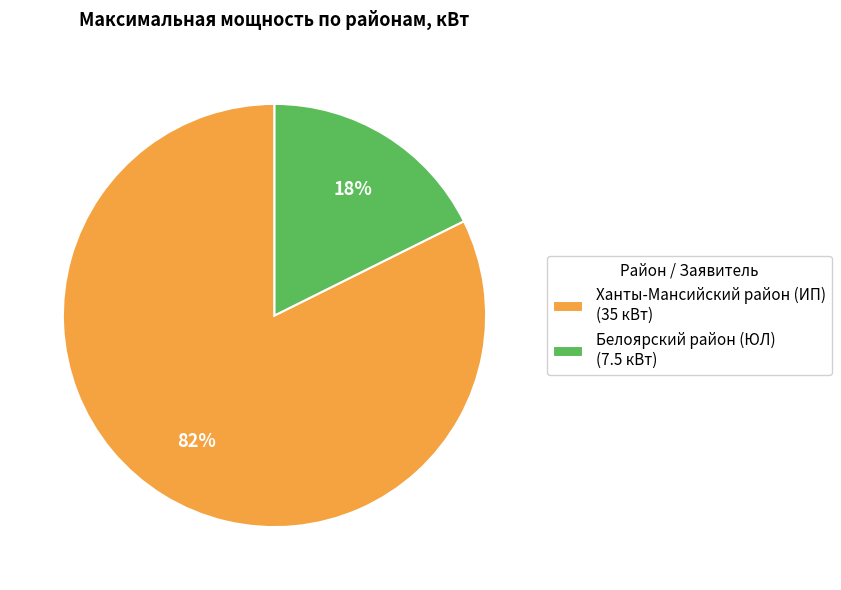

Do Белоярский район (ЮЛ) (7.5 кВт) and Ханты-Мансийский район (ИП) (35 кВт) together represent more than half of the pie?

Yes